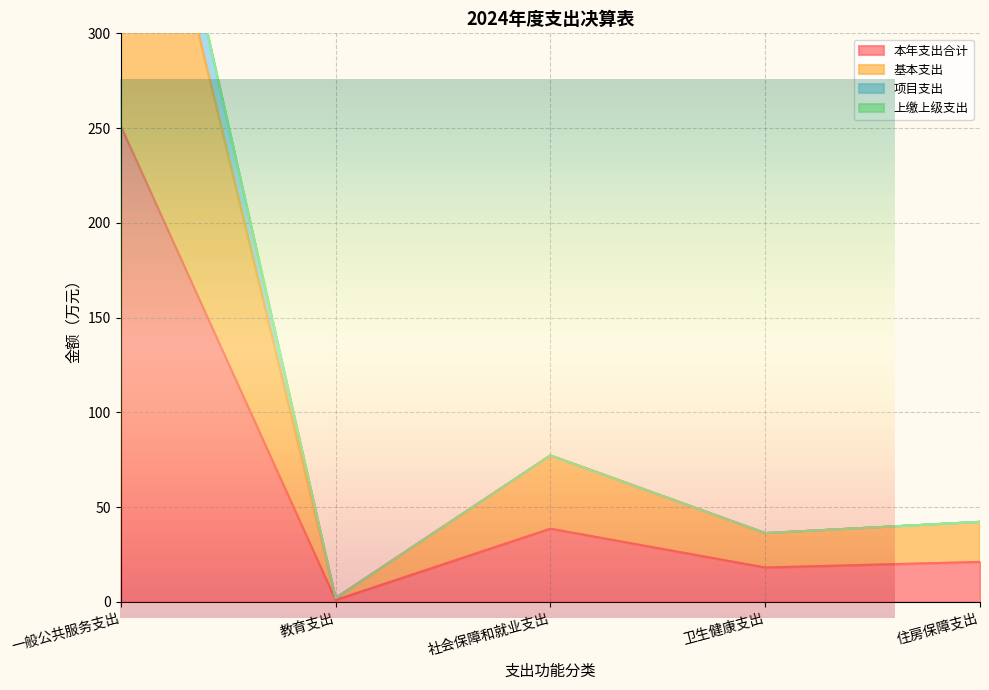

True or false: 基本支出 and 项目支出 intersect in this chart.

False